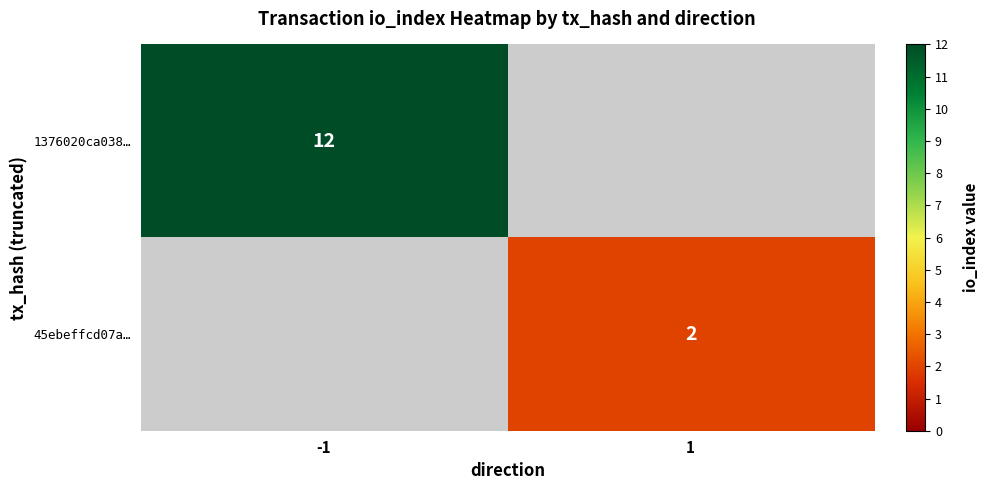

The value of 1376020ca038… at -1 is 3.5. True or false?

False